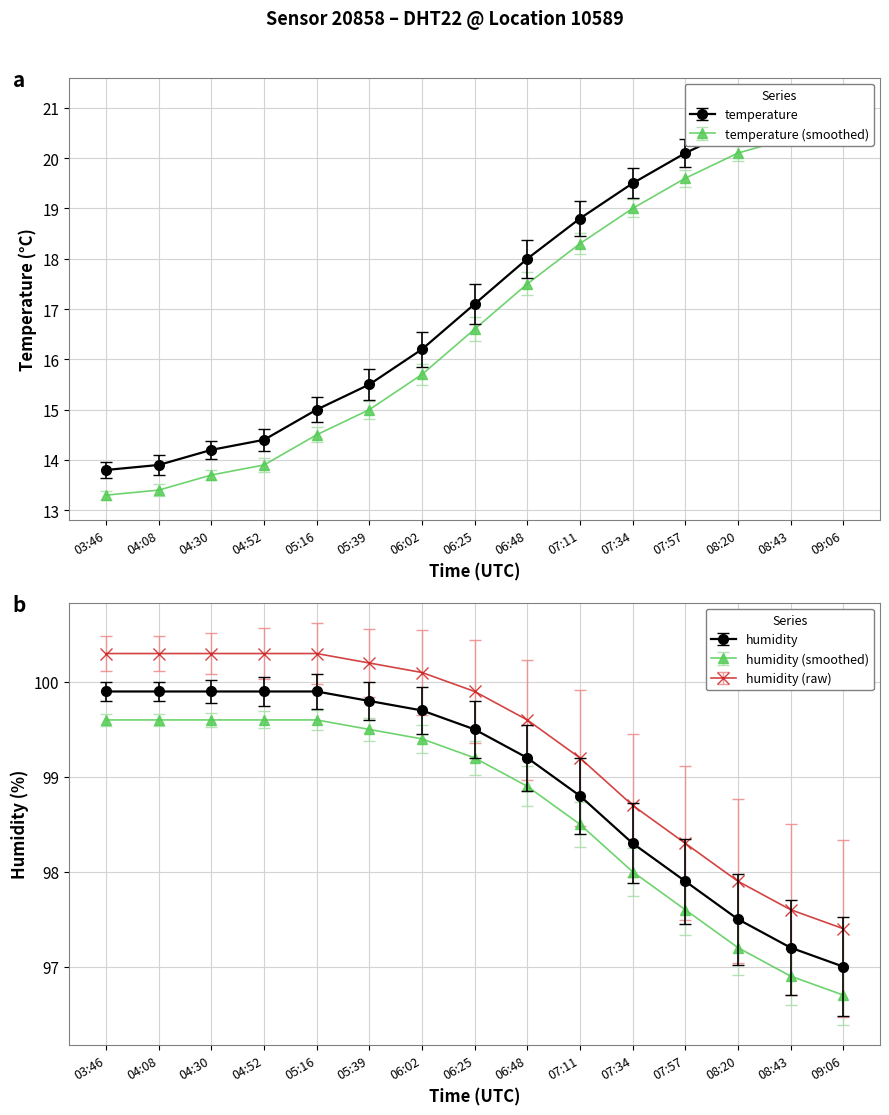

True or false: temperature has a value of 13.2 at 09:06.

False